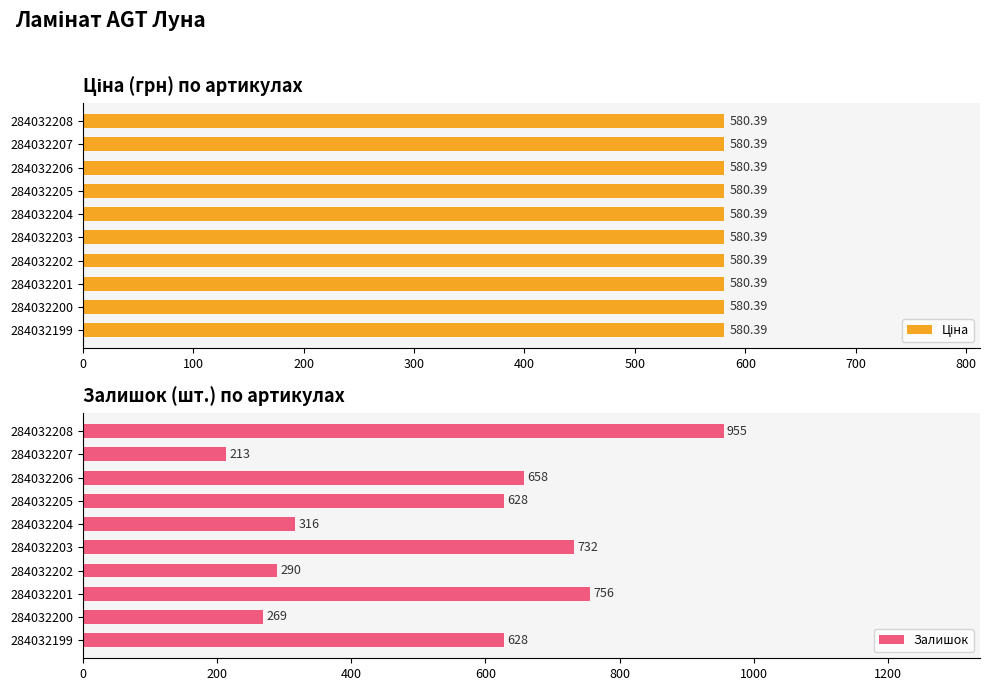

Which series has the widest spread of values?

Залишок